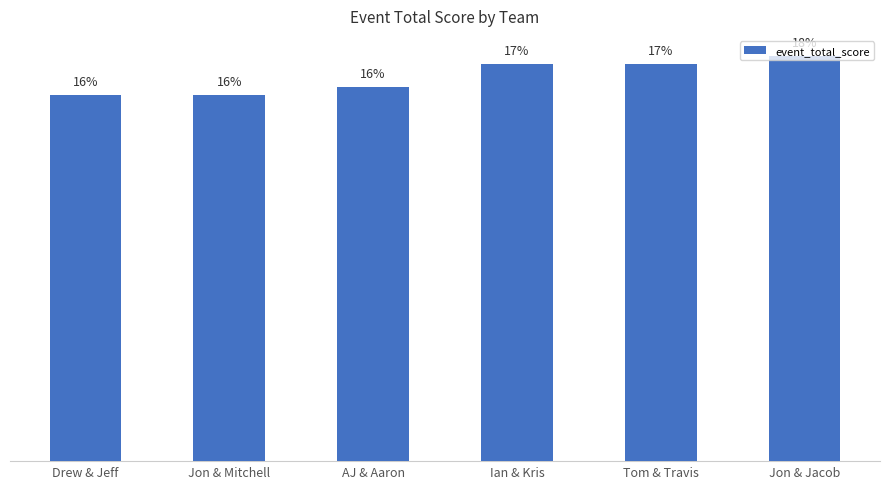

The value at Jon & Jacob is 4.4. True or false?

False